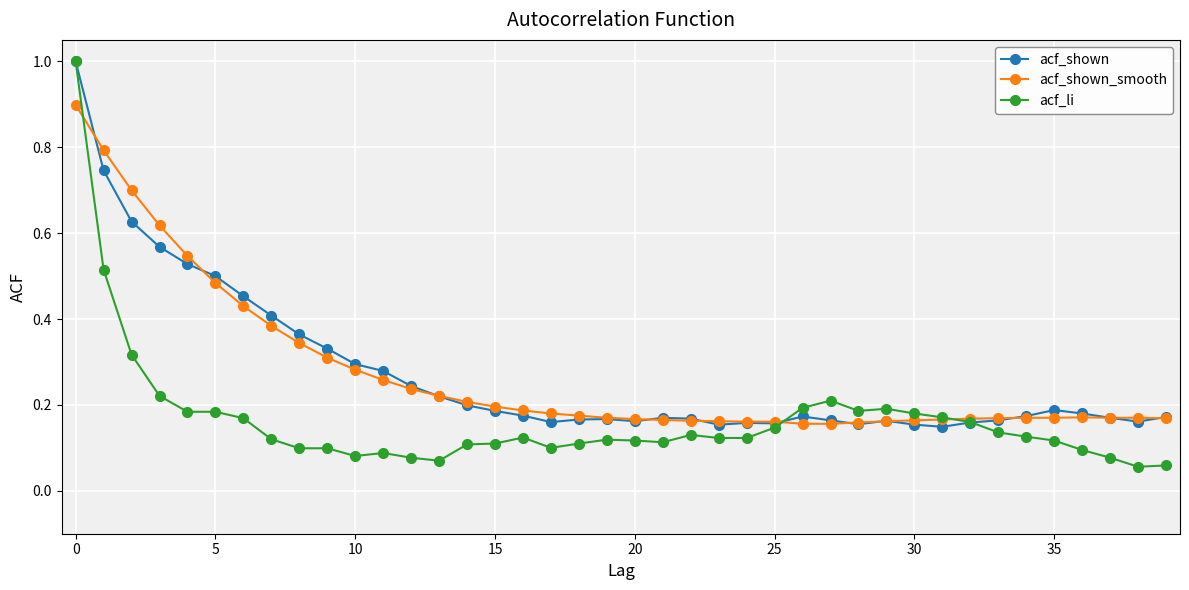

Which series has the widest spread of values?

acf_li